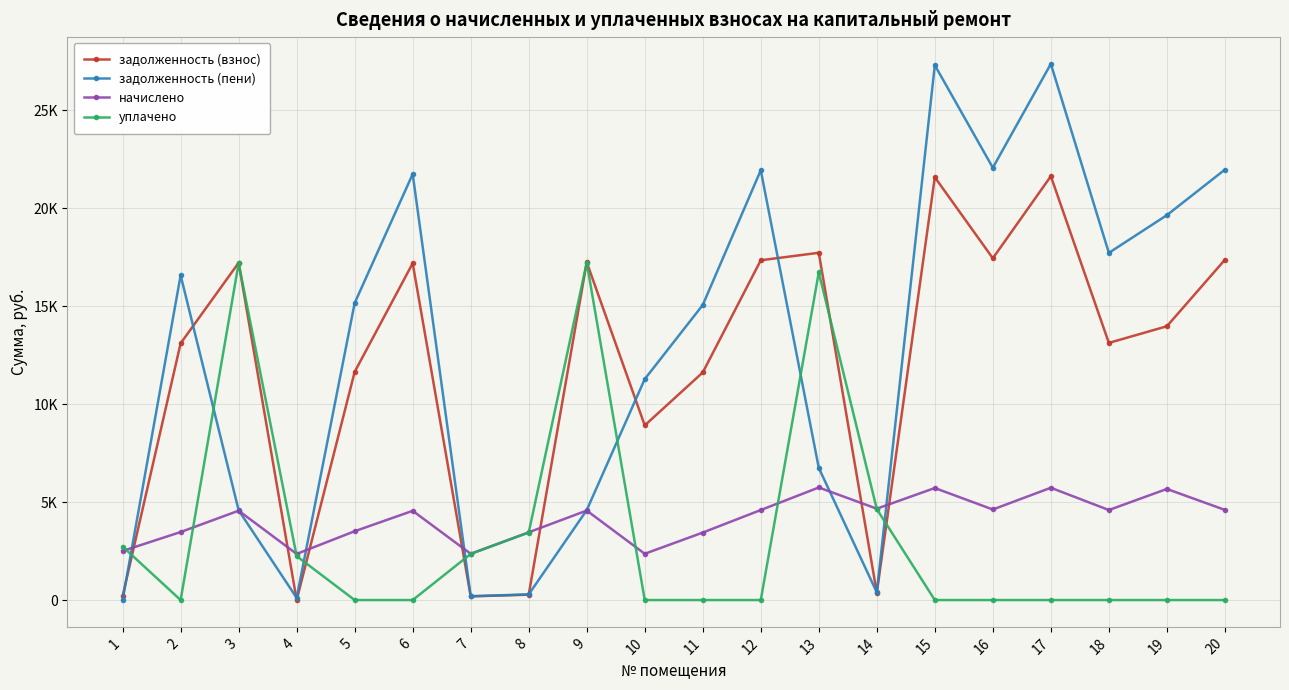

What is the value of the уплачено point at the 1st from the left?

2728.1